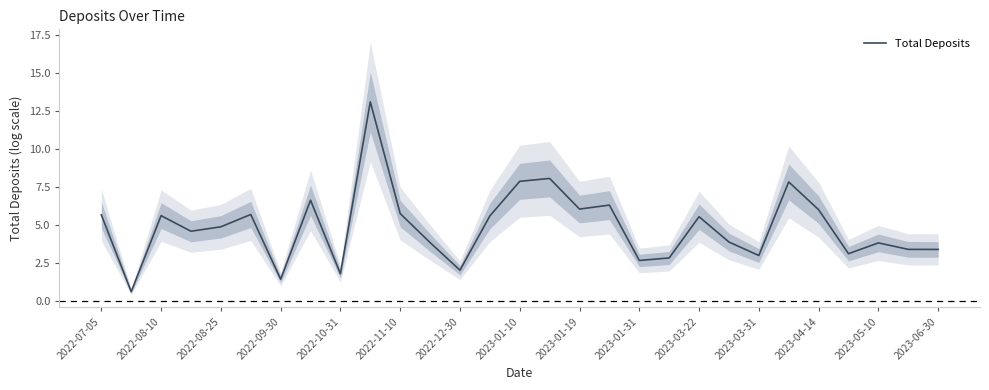

True or false: there are more than 2 points higher than both neighbors.

True